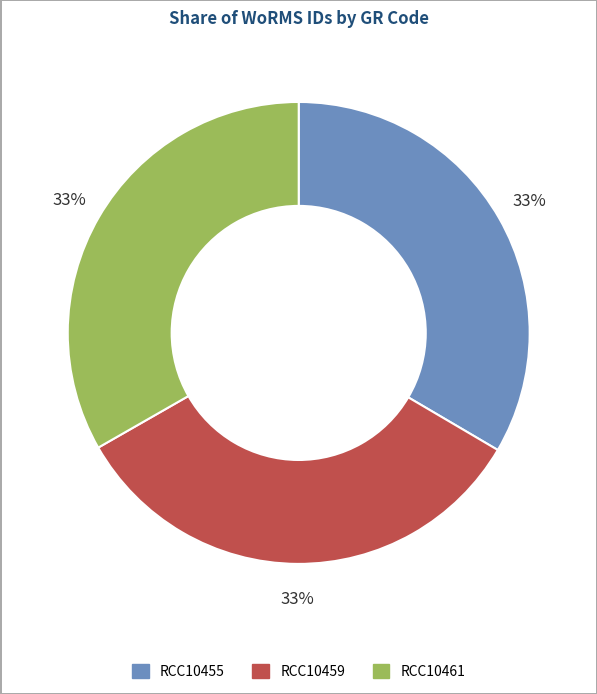

The RCC10455 slice represents 33% of the pie. True or false?

True